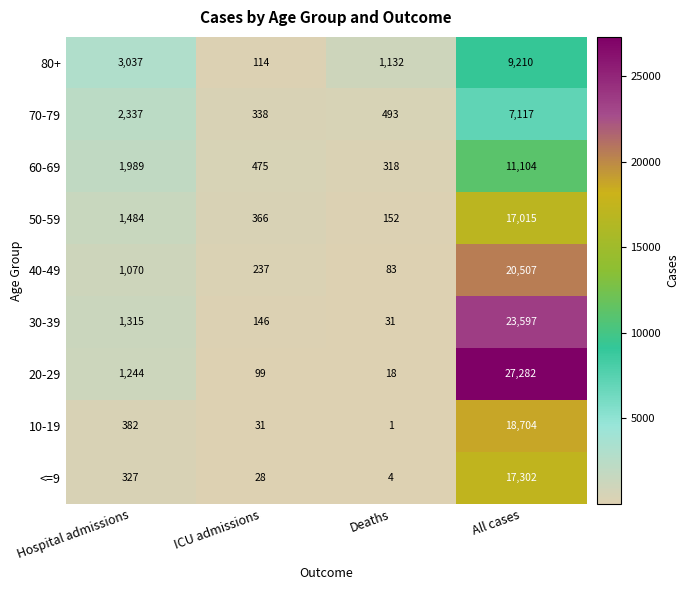

At which category is the sum across all series the highest?

All cases